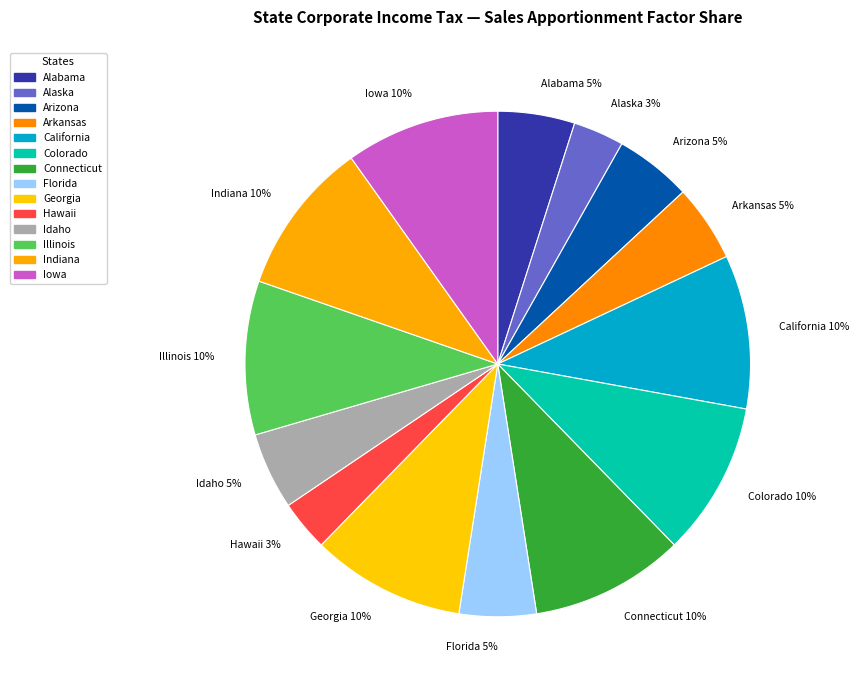

Combined, do Arkansas 5% and Colorado 10% account for over 50%?

No